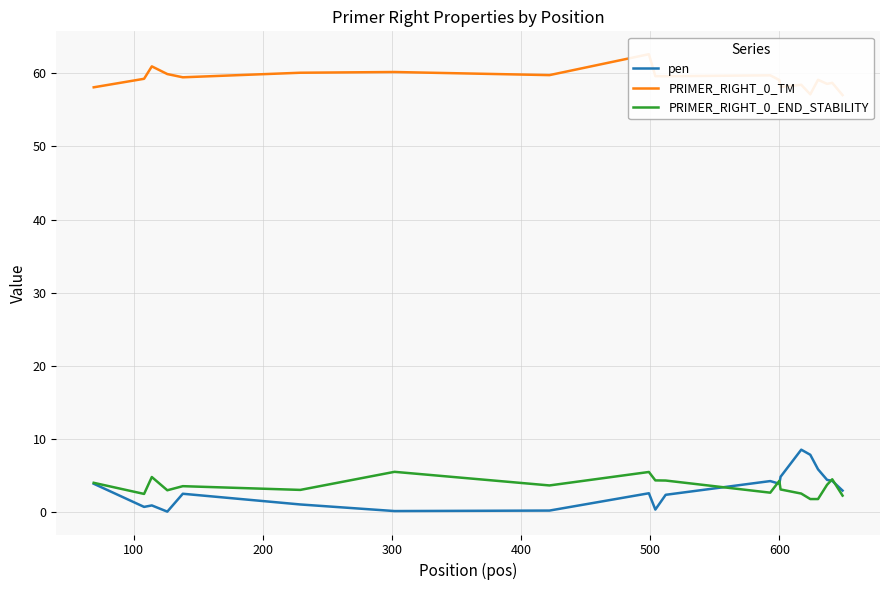

At how many categories does at least one series exceed 42?

20